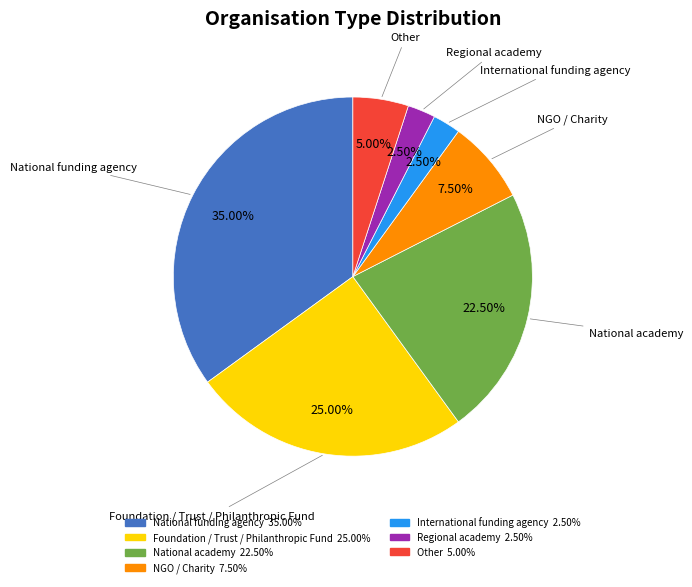

What percentage is the National funding agency slice, to the nearest percent?

35%